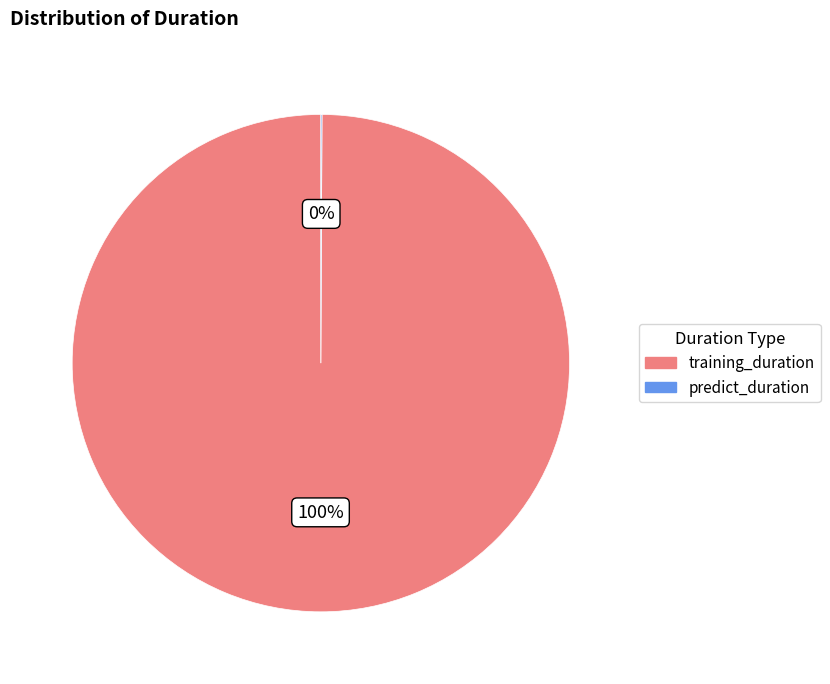

To the nearest percent, what percentage of the pie is training_duration?

100%